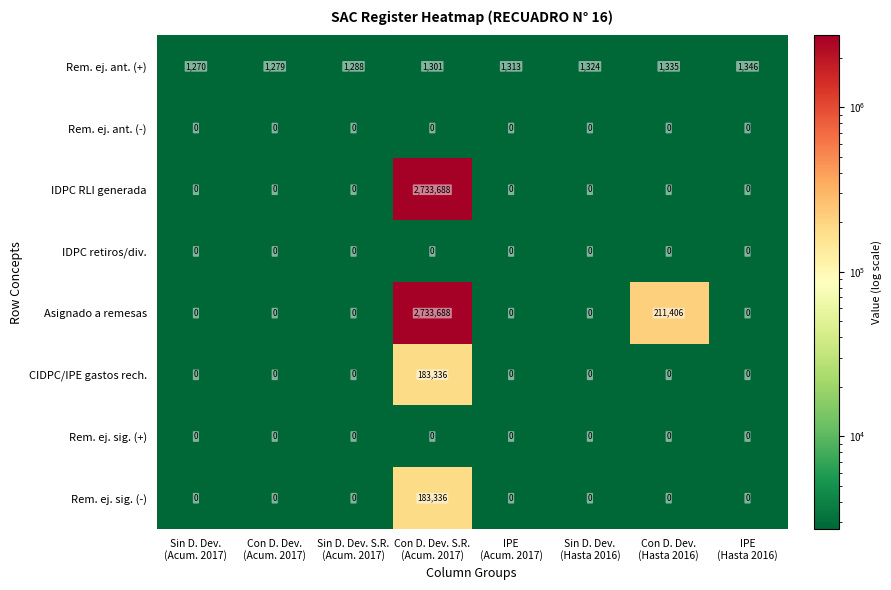

What is the difference between the maximum and minimum values in the Rem. ej. sig. (-) series?

183336